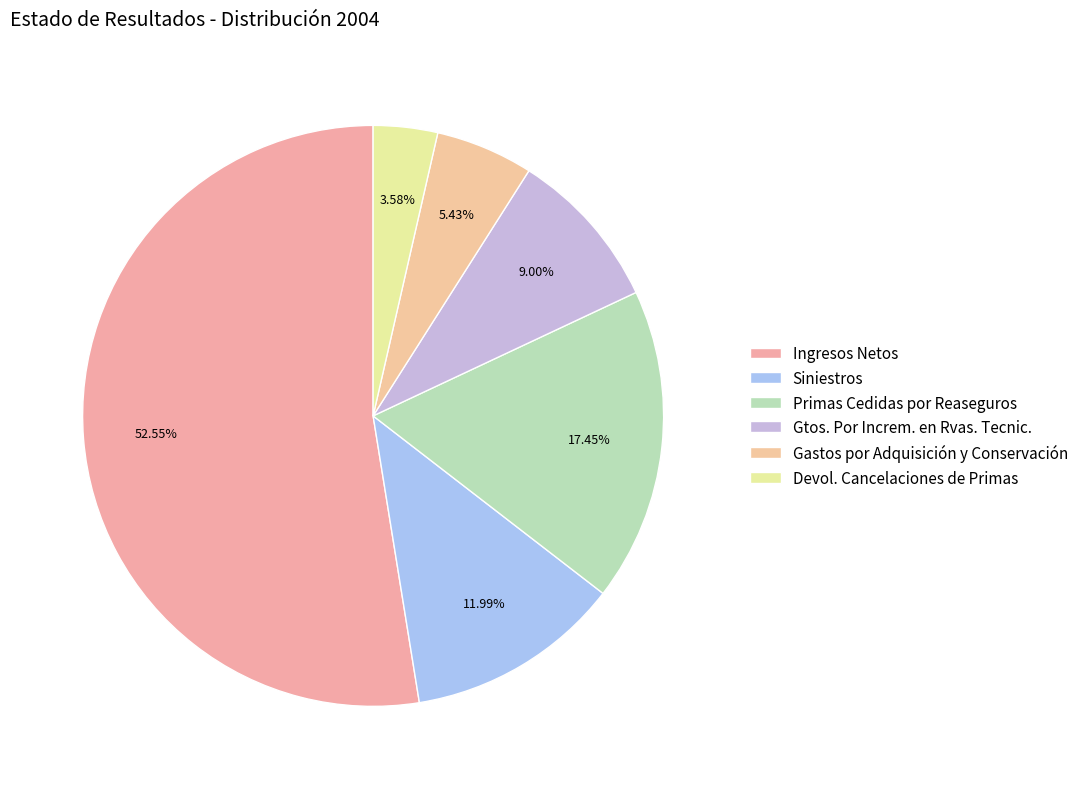

Is it true that Gtos. Por Increm. en Rvas. Tecnic. is 1% of the pie?

False